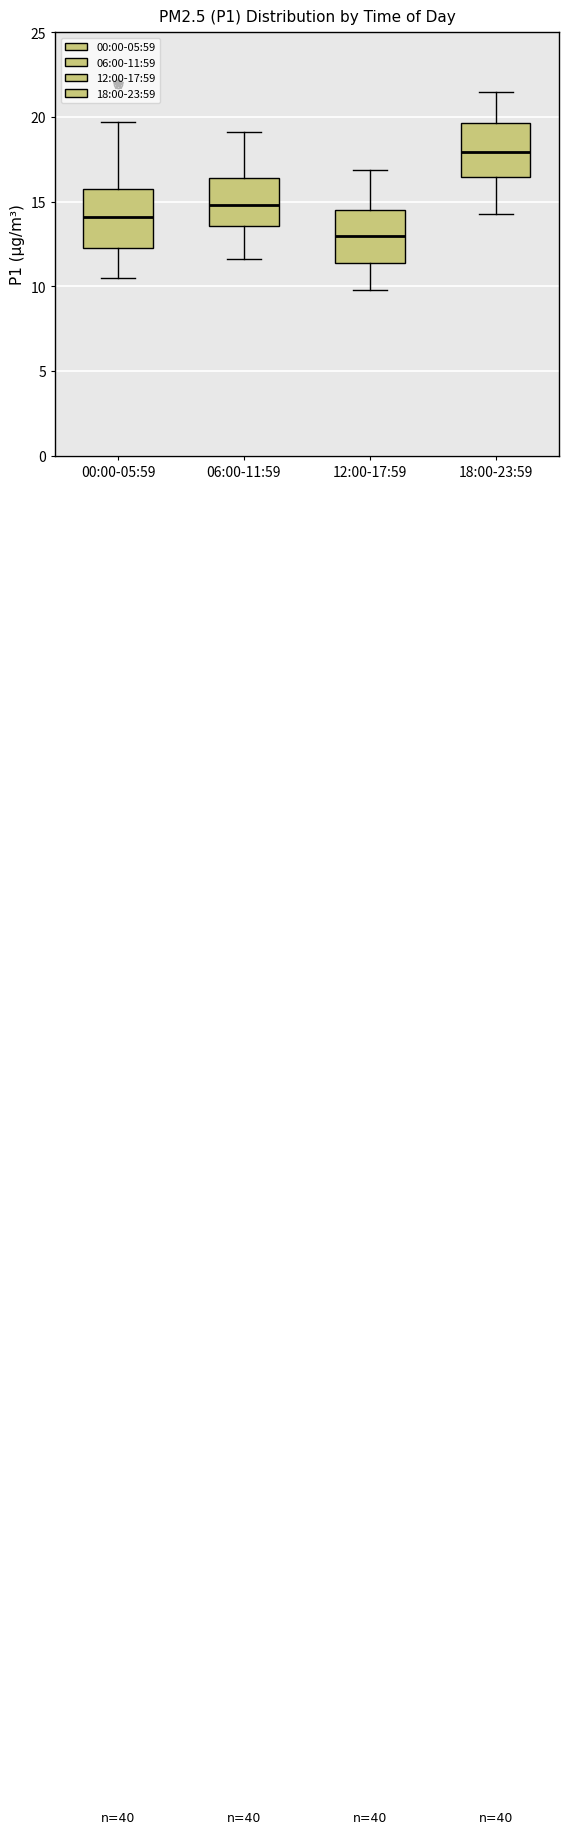

Where does the lower whisker of the box for 18:00-23:59 end on the y-axis? The values are not printed on the chart, so give them approximately, as read against the axis.

14.5